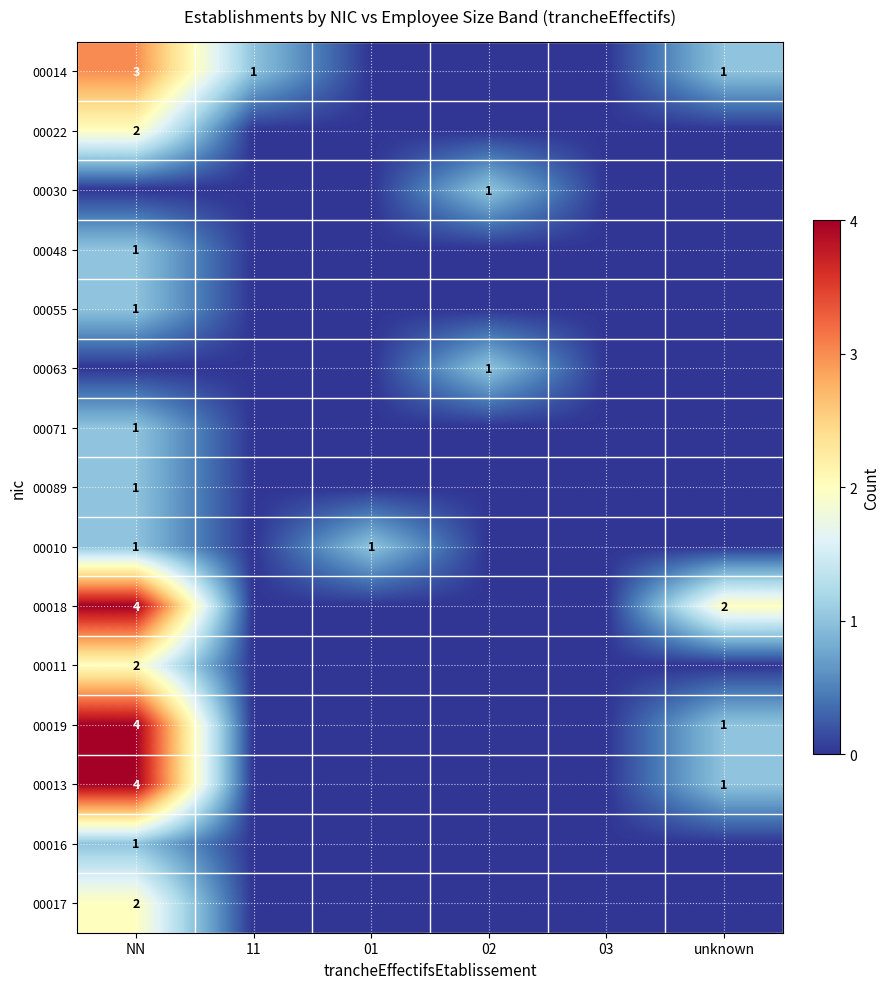

Is it true that 00014 equals 3 at NN?

True